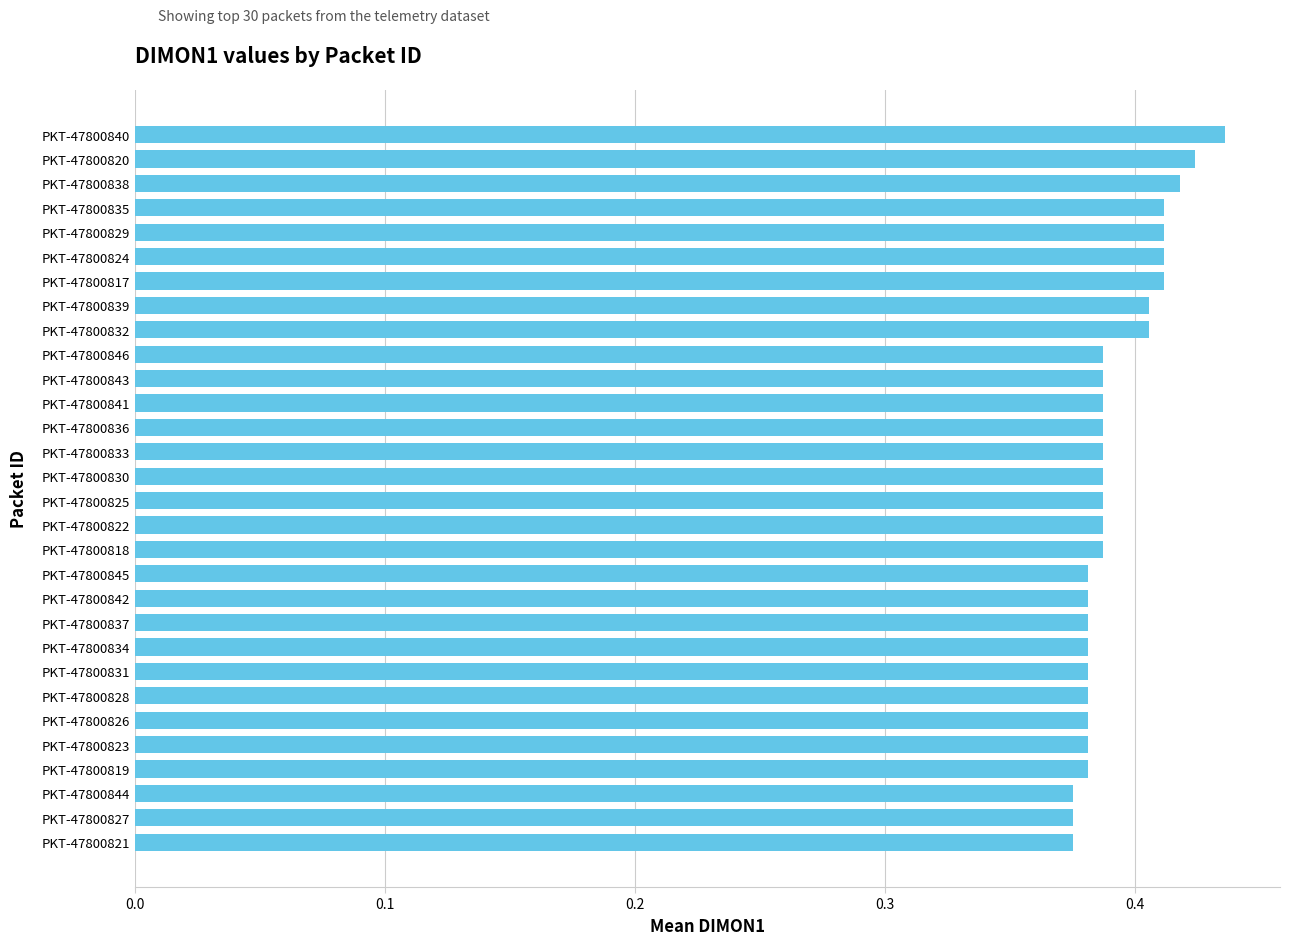

What is the difference between the maximum and minimum values?

0.1